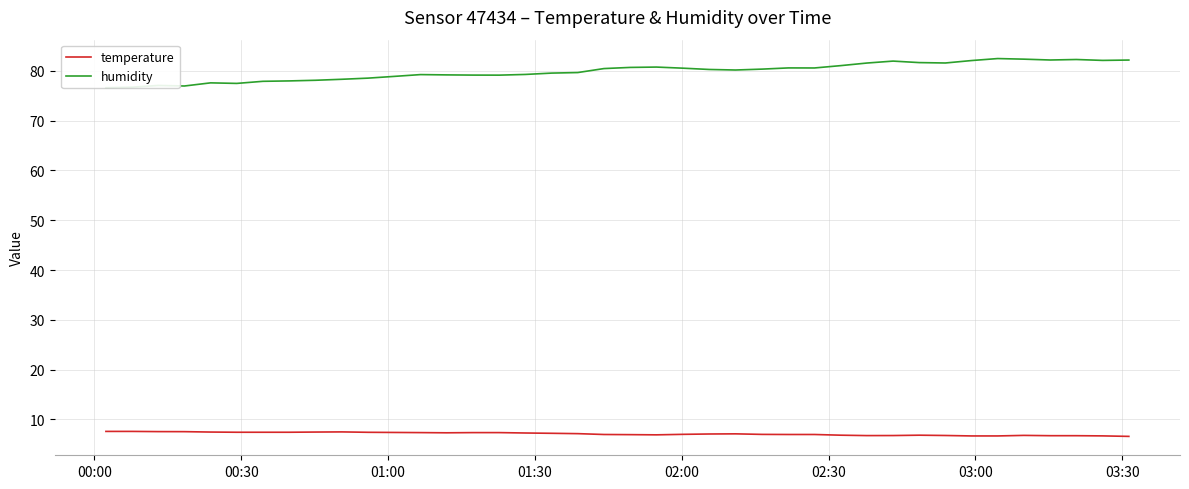

Reading left to right, what are all the values shown in this chart?

temperature: 7.6	7.6	7.5	7.5	7.5	7.4	7.4	7.4	7.5	7.5	7.4	7.4	7.3	7.3	7.3	7.3	7.3	7.2	7.1	7.0	6.9	6.9	7.0	7.1	7.1	7.0	7.0	7.0	6.8	6.8	6.8	6.8	6.8	6.7	6.7	6.8	6.7	6.7	6.7	6.6
humidity: 76.6	76.7	77.1	77.0	77.6	77.5	77.9	78.0	78.1	78.3	78.5	78.9	79.2	79.2	79.1	79.1	79.3	79.5	79.7	80.5	80.7	80.8	80.5	80.3	80.2	80.3	80.6	80.6	81.0	81.6	82.0	81.7	81.6	82.1	82.5	82.3	82.2	82.3	82.1	82.2